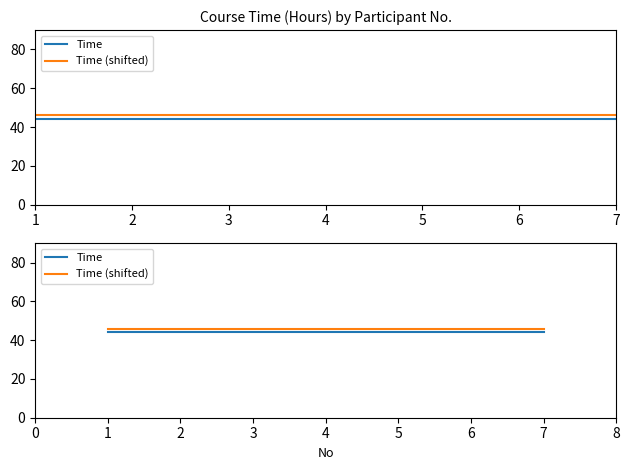

Reading right to left, what are all the values shown in this chart?

Time: 7=44	6=44	5=44	4=44	3=44	2=44	1=44
Time (shifted): 7=46	6=46	5=46	4=46	3=46	2=46	1=46